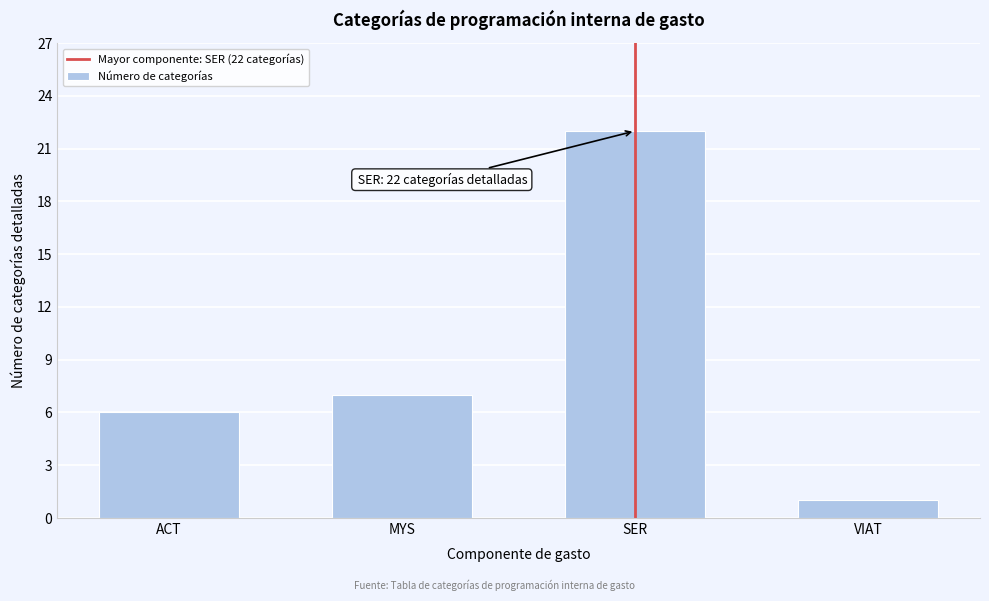

Reading right to left, extract all data points from this chart.

VIAT=1	SER=22	MYS=7	ACT=6